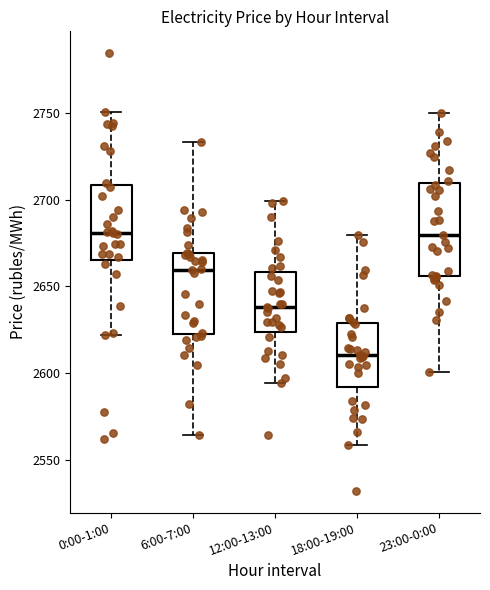

Where is the upper edge of the box for 12:00-13:00 on the y-axis? The values are not printed on the chart, so give them approximately, as read against the axis.

2660